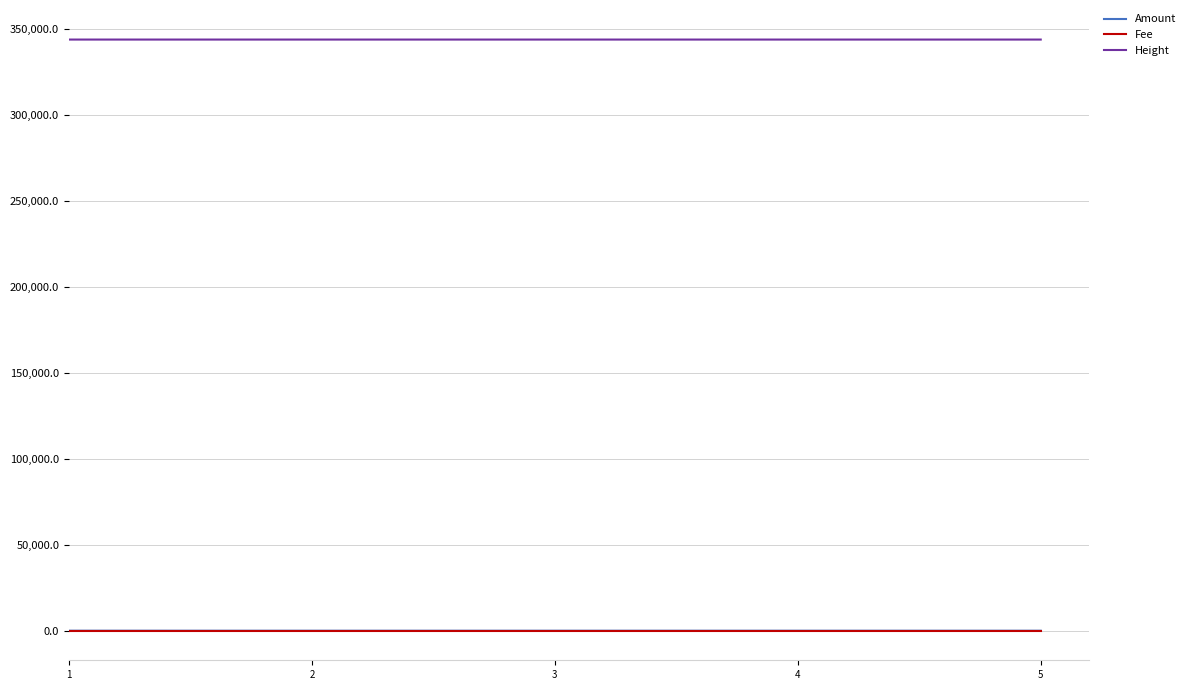

The value of Height at 5 is 344031. True or false?

True